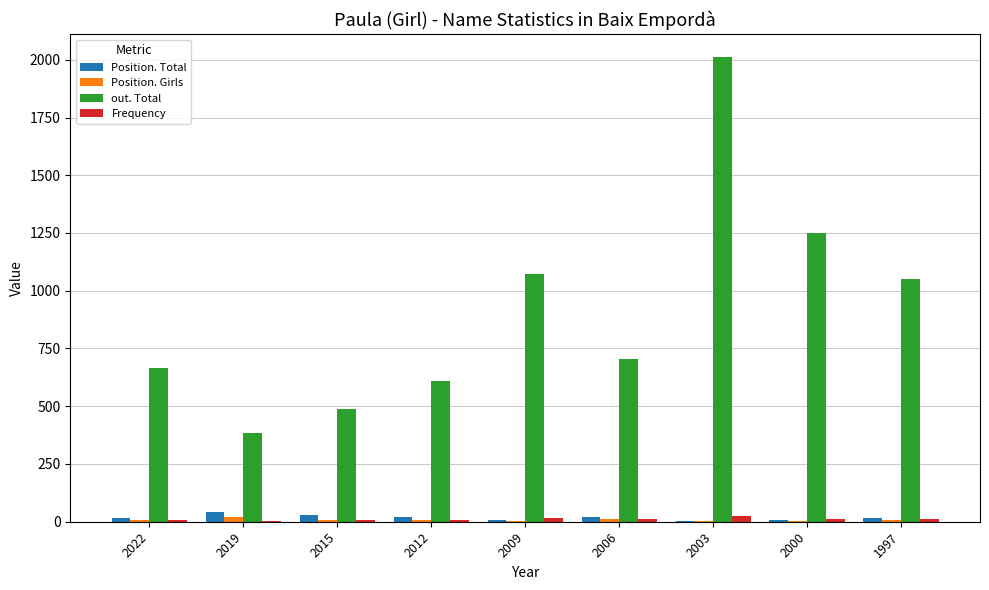

The out. Total series shows 1680 at 2000. True or false?

False